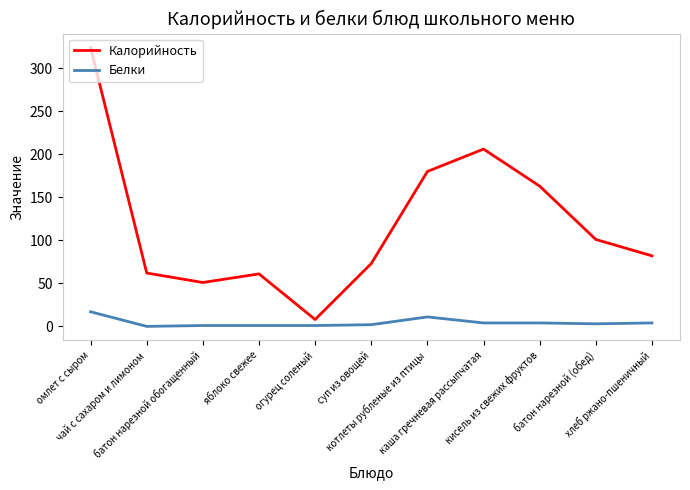

What is the difference between the maximum and minimum values in the Белки series?

17